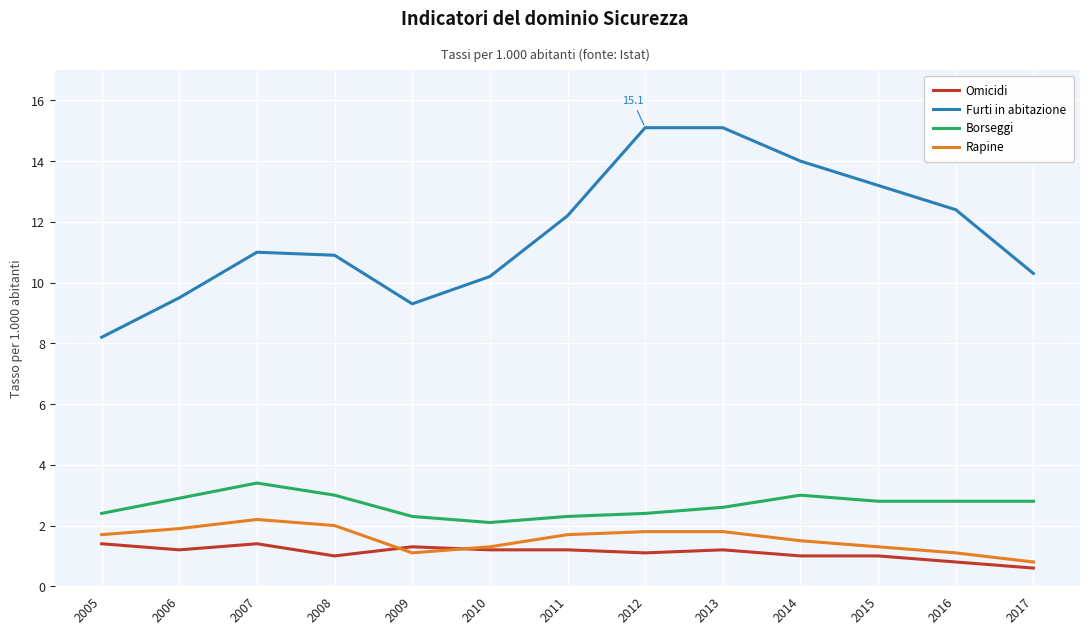

Is it true that Borseggi equals 0.9 at 2006?

False